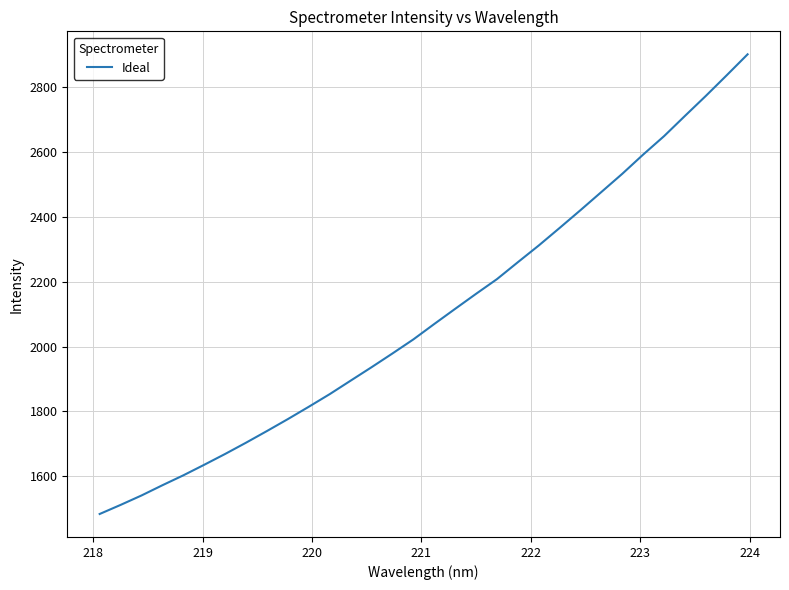

What is the difference between the maximum and minimum values?

1415.3